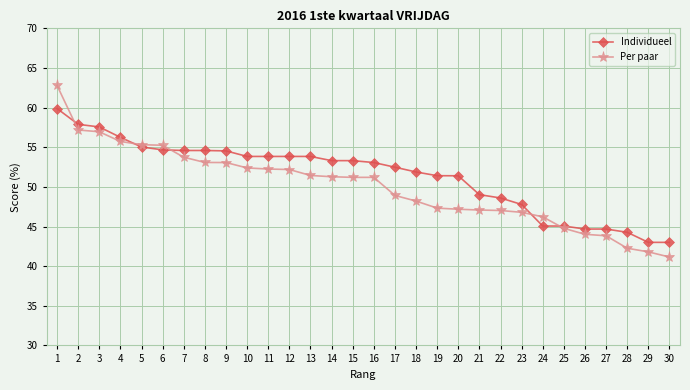

Is the value of Individueel at 8 greater than the value of Per paar at 18?

Yes